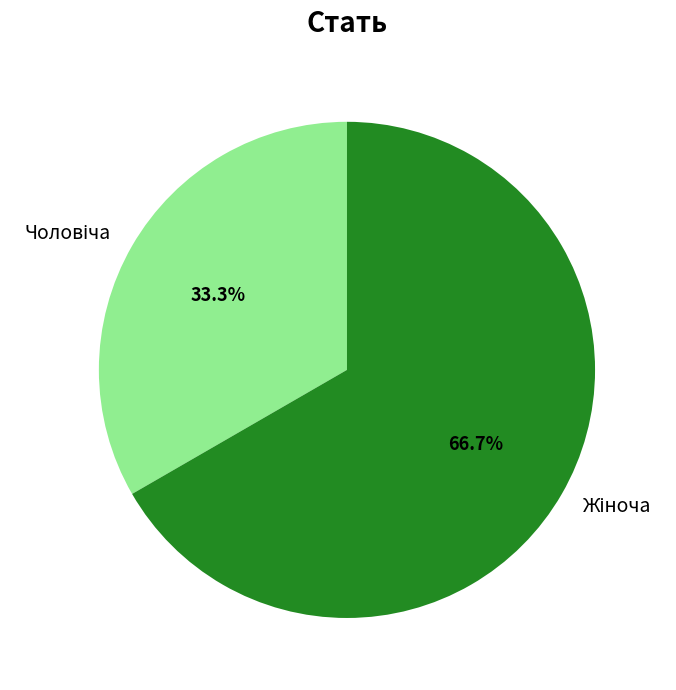

Is there any slice that represents more than half of the pie?

Yes